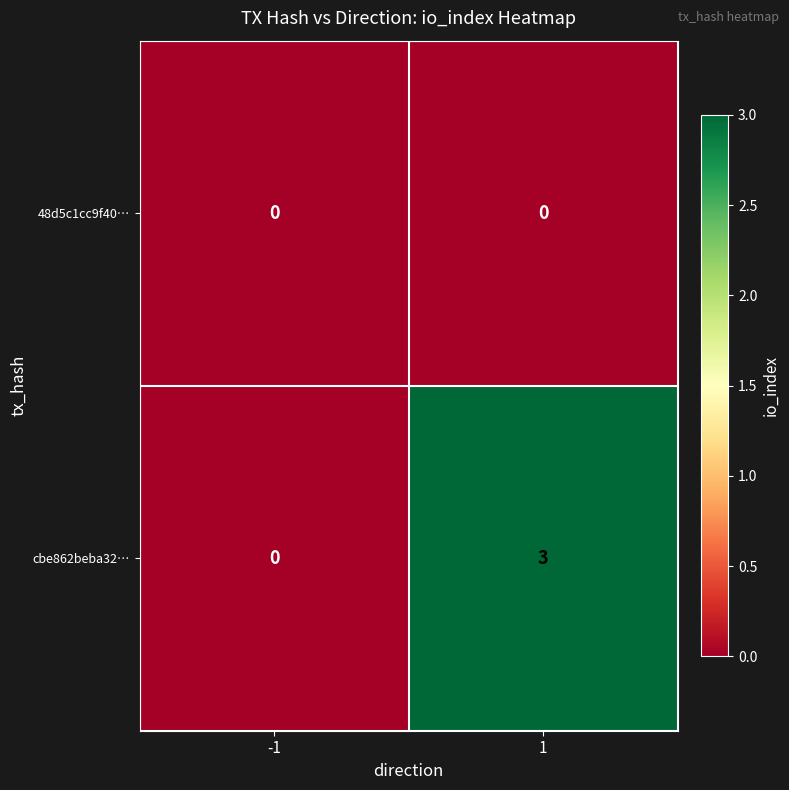

What value does the cbe862beba32… series have at 1?

3